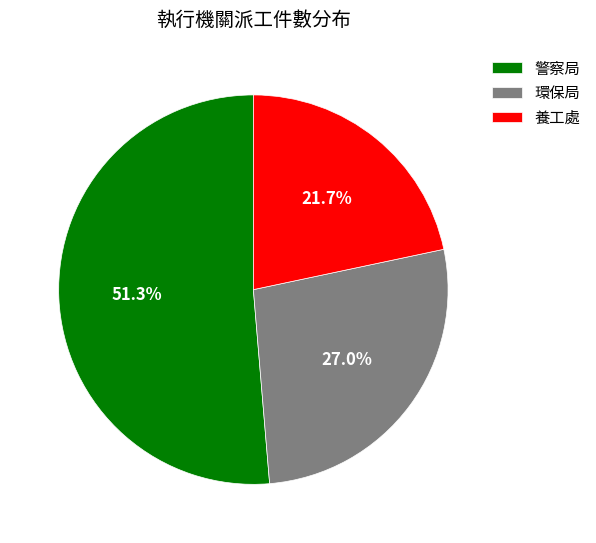

Which category has the smallest portion of the pie?

養工處